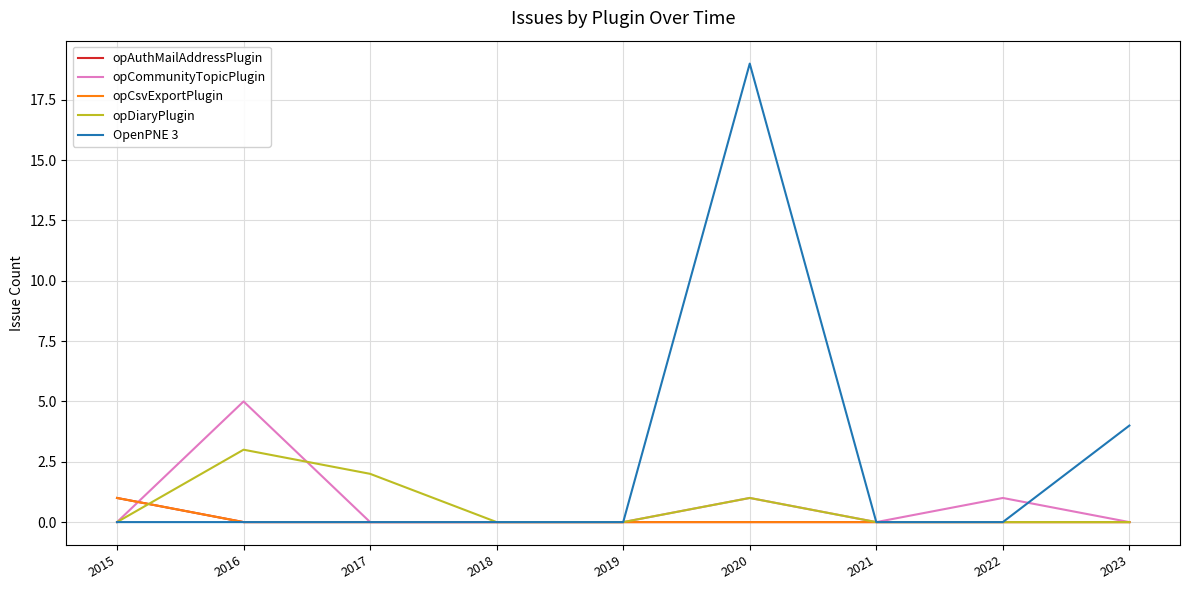

True or false: OpenPNE 3 has a value of 2 at 2023.

False